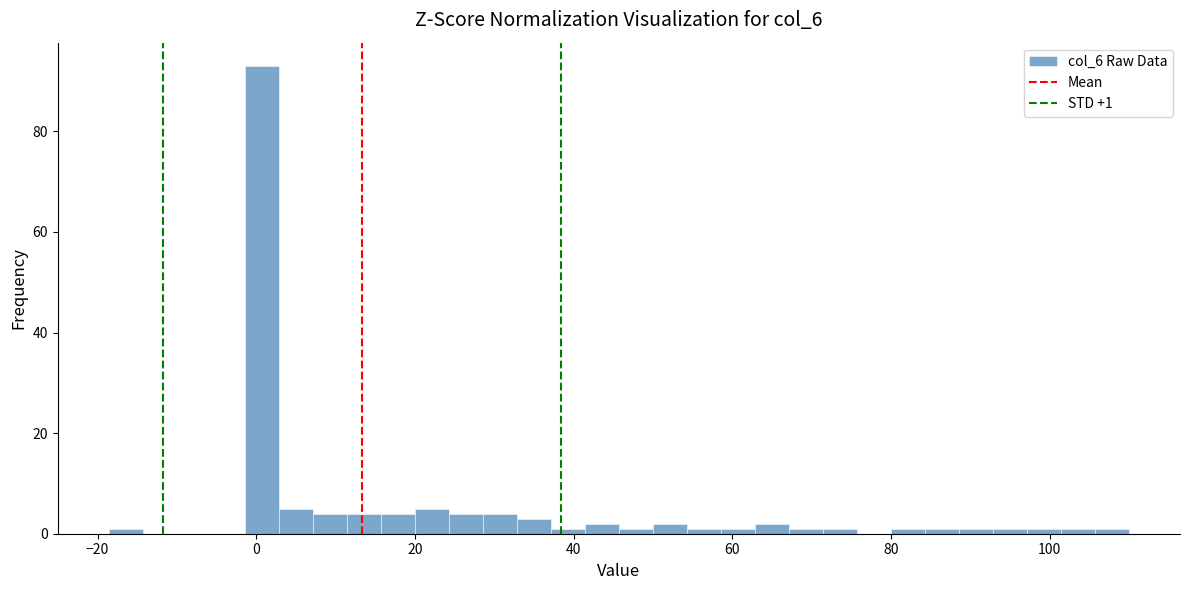

Read against the x-axis, roughly where is the centre of the tallest bar?

0